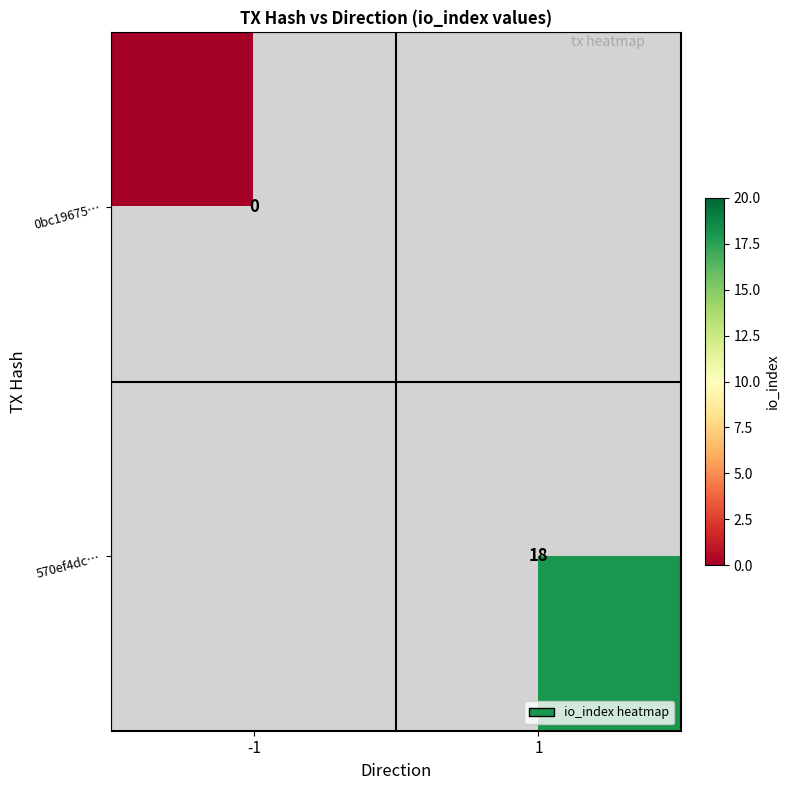

How many categories are shown in the chart?

2